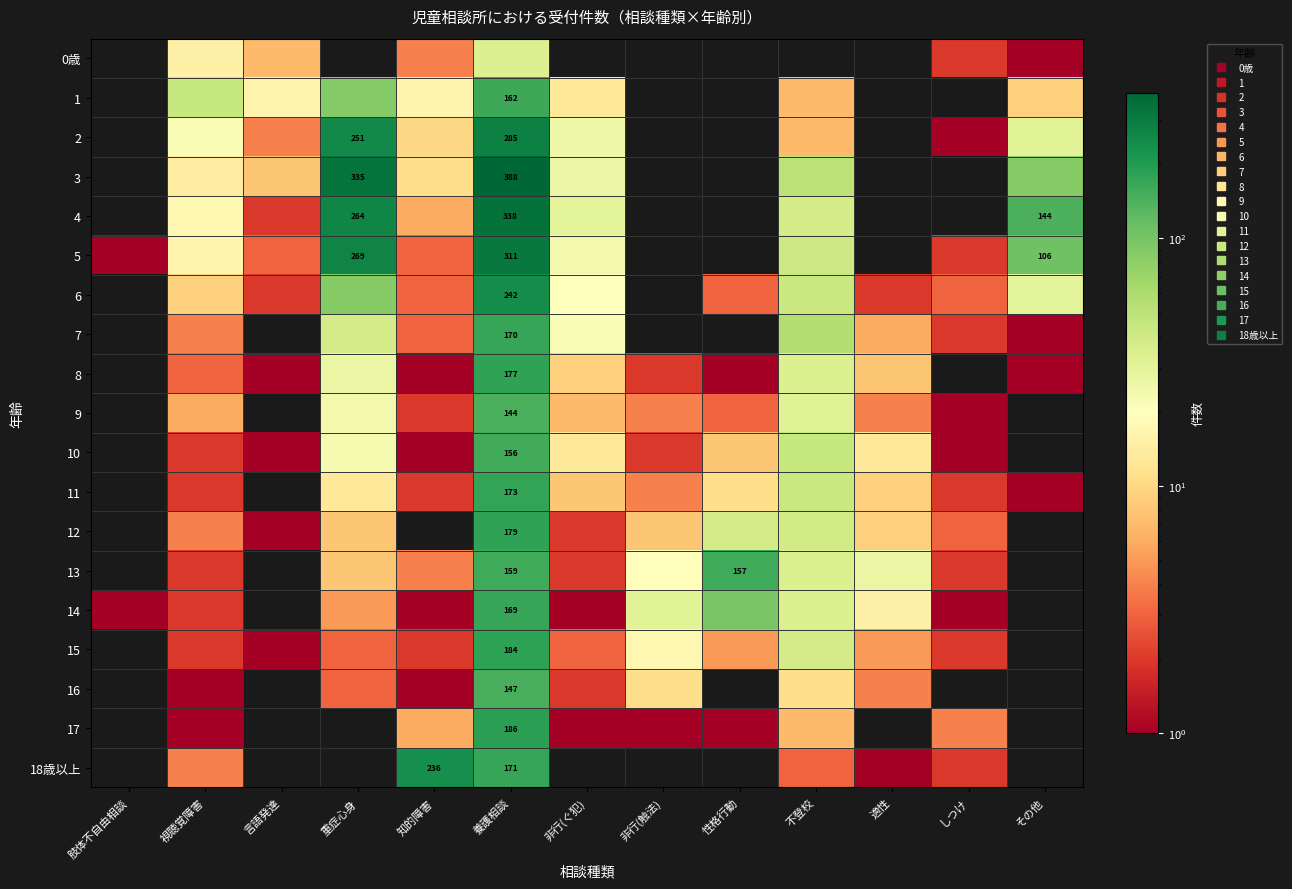

Where does the 7 series first go above 3?

視聴覚障害